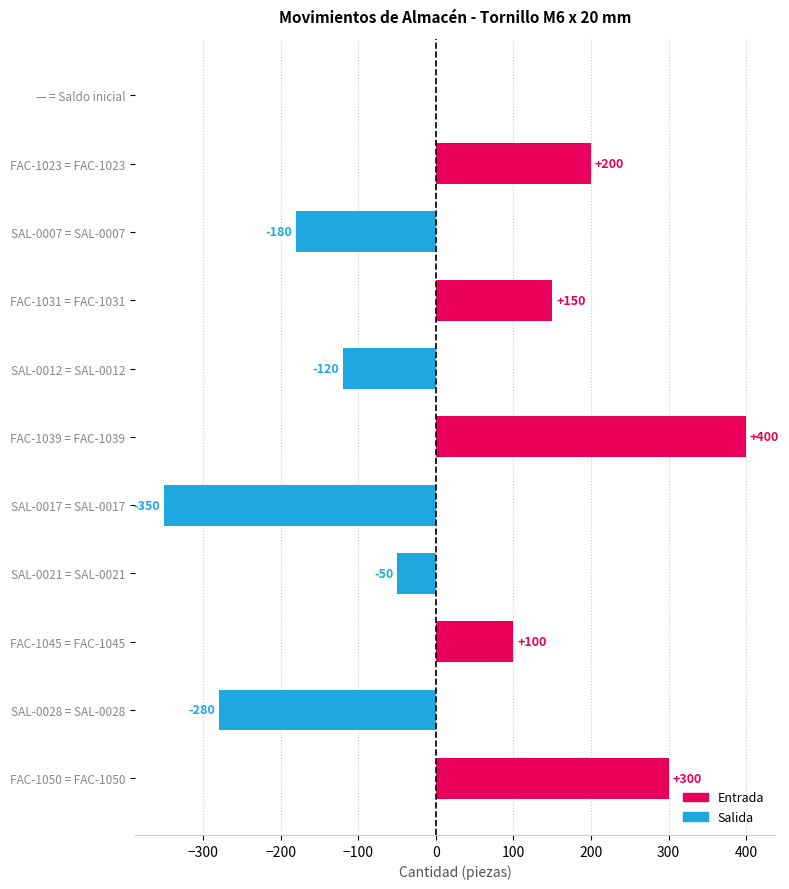

What is the sum of all Salida values?

-980